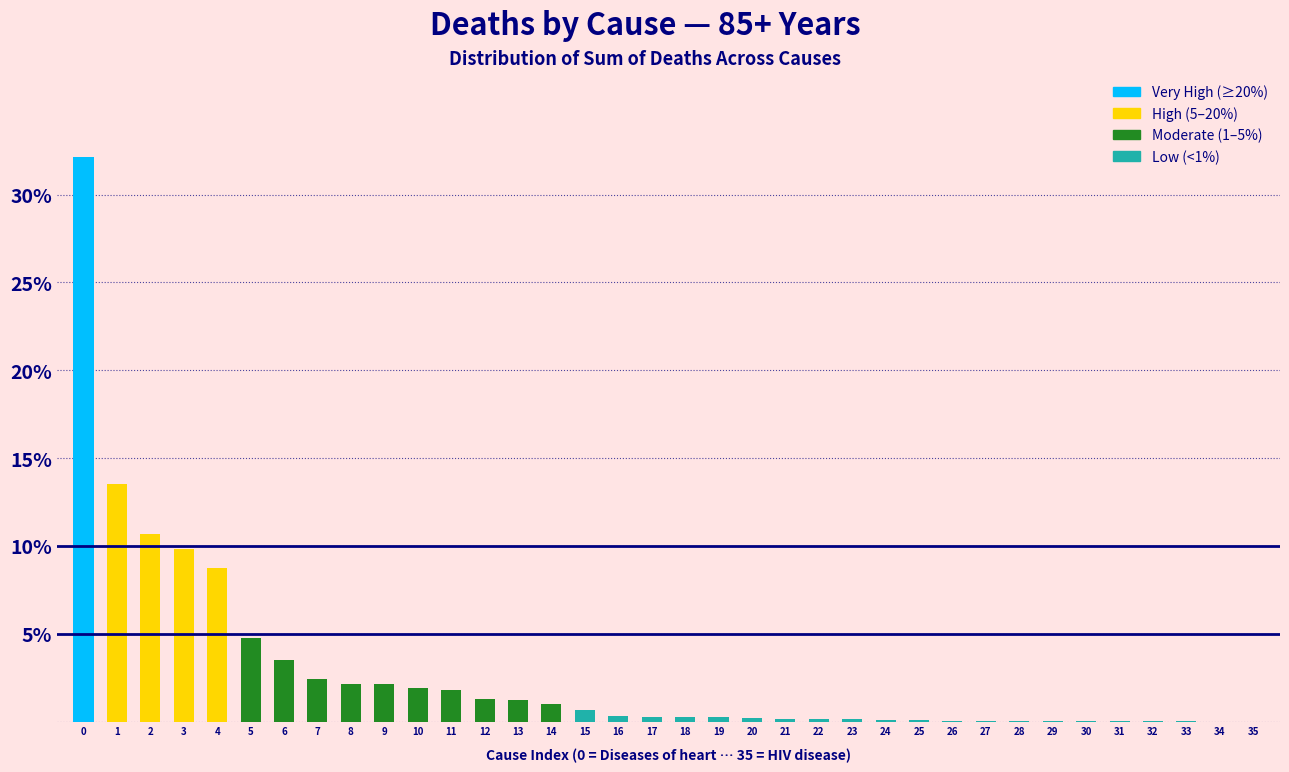

The chart shows a value of 0.2 at 19. True or false?

True